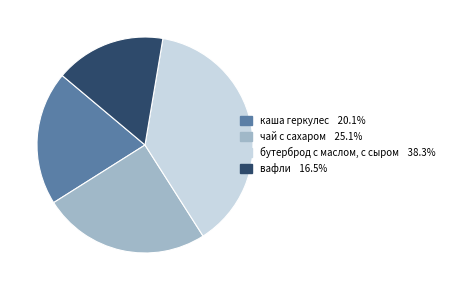

What is the smallest slice in the pie chart?

вафли